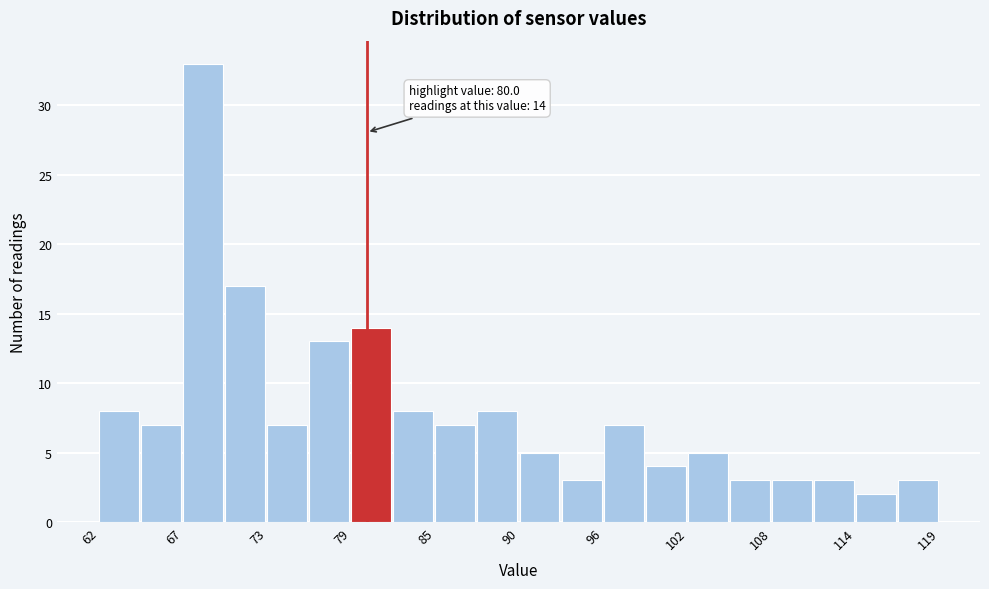

Read against the x-axis, roughly where is the centre of the tallest bar?

69